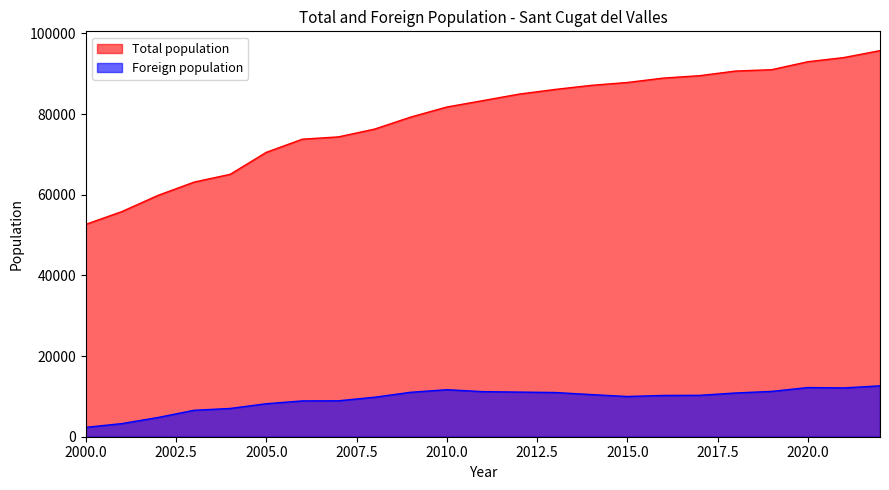

At which label is Total population closest to 74189?

2007